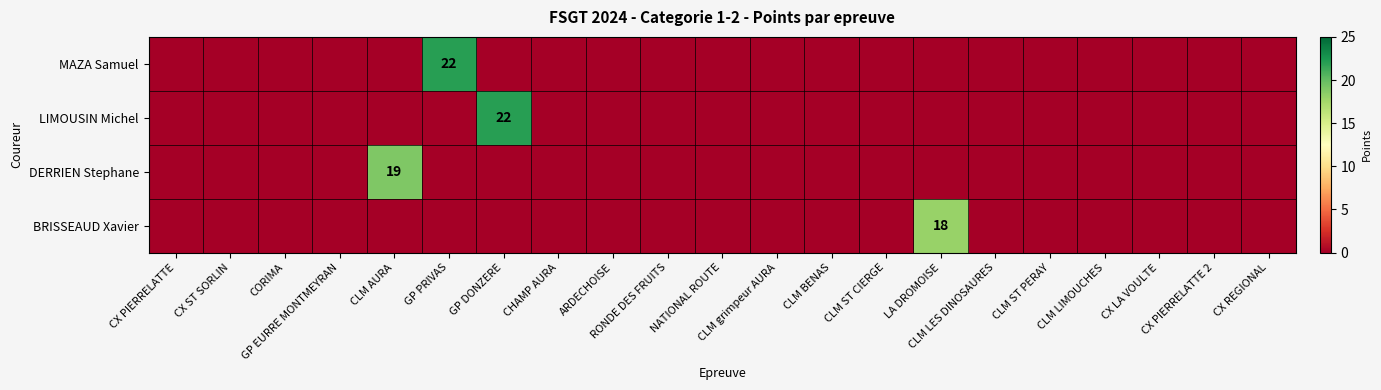

List the labels in order of DERRIEN Stephane value, largest first.

CLM AURA, CX PIERRELATTE, CX ST SORLIN, CORIMA, GP EURRE MONTMEYRAN, GP PRIVAS, GP DONZERE, CHAMP AURA, ARDECHOISE, RONDE DES FRUITS, NATIONAL ROUTE, CLM grimpeur AURA, CLM BENAS, CLM ST CIERGE, LA DROMOISE, CLM LES DINOSAURES, CLM ST PERAY, CLM LIMOUCHES, CX LA VOULTE, CX PIERRELATTE 2, CX REGIONAL